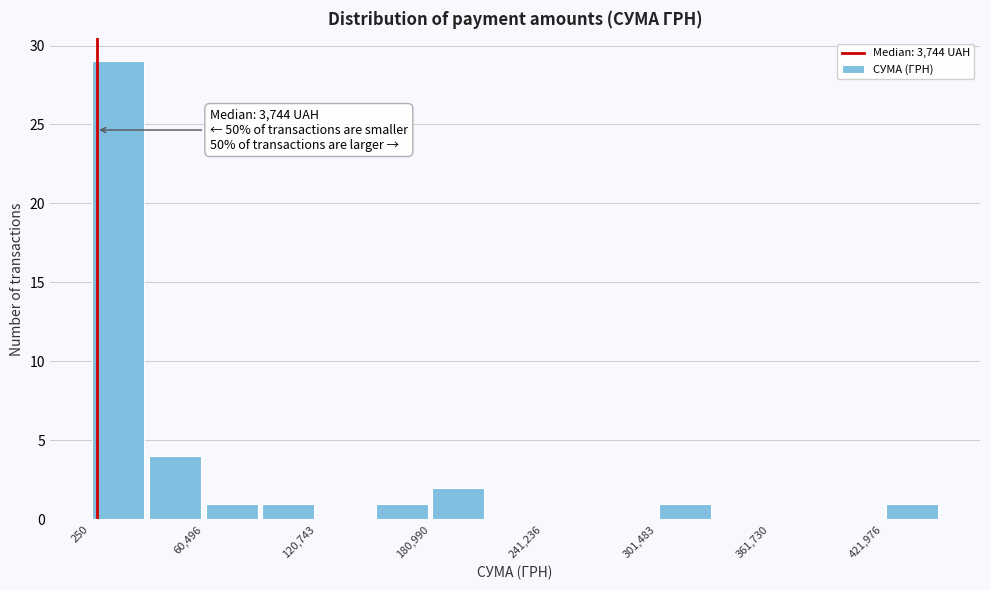

Read against the x-axis, roughly where is the centre of the tallest bar?

20000